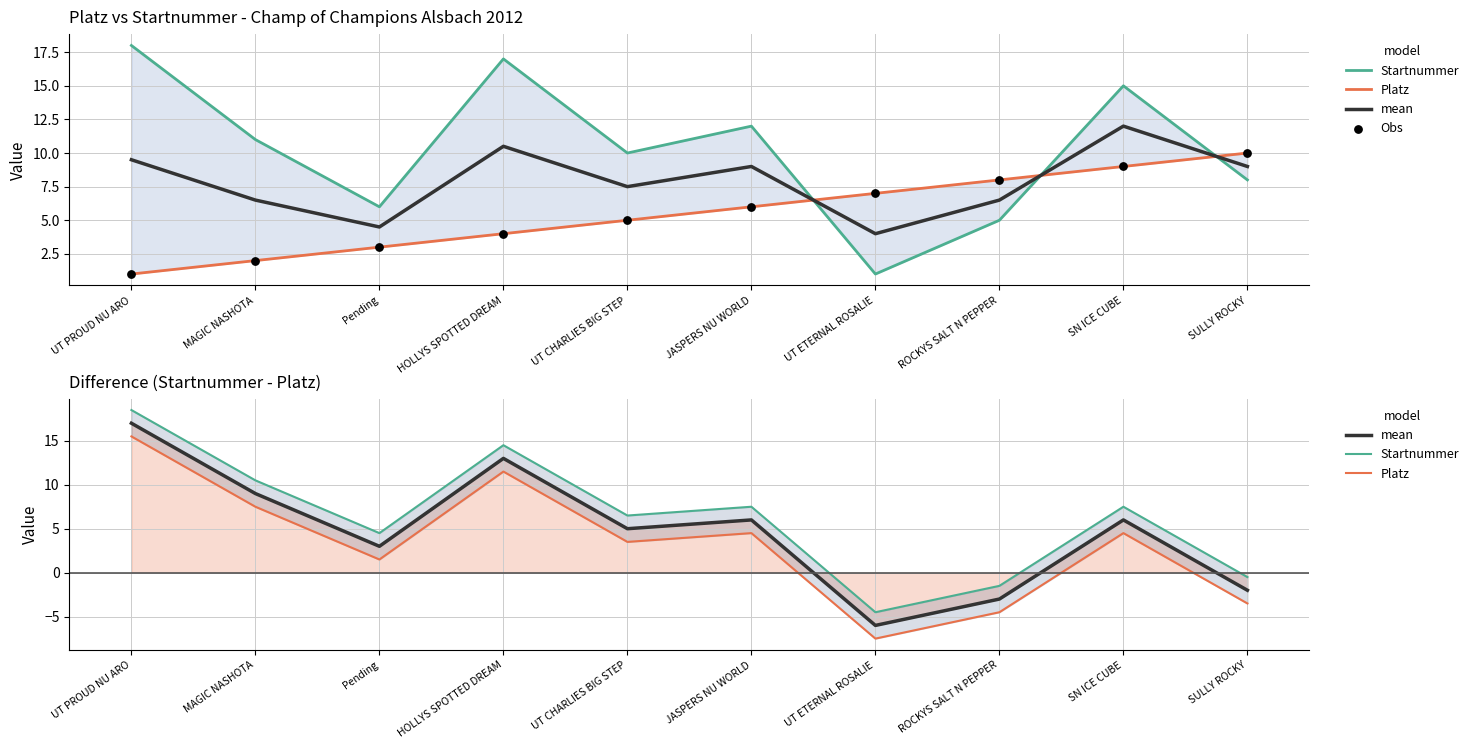

What are all the series names shown in the legend?

Startnummer, Platz, mean, Obs